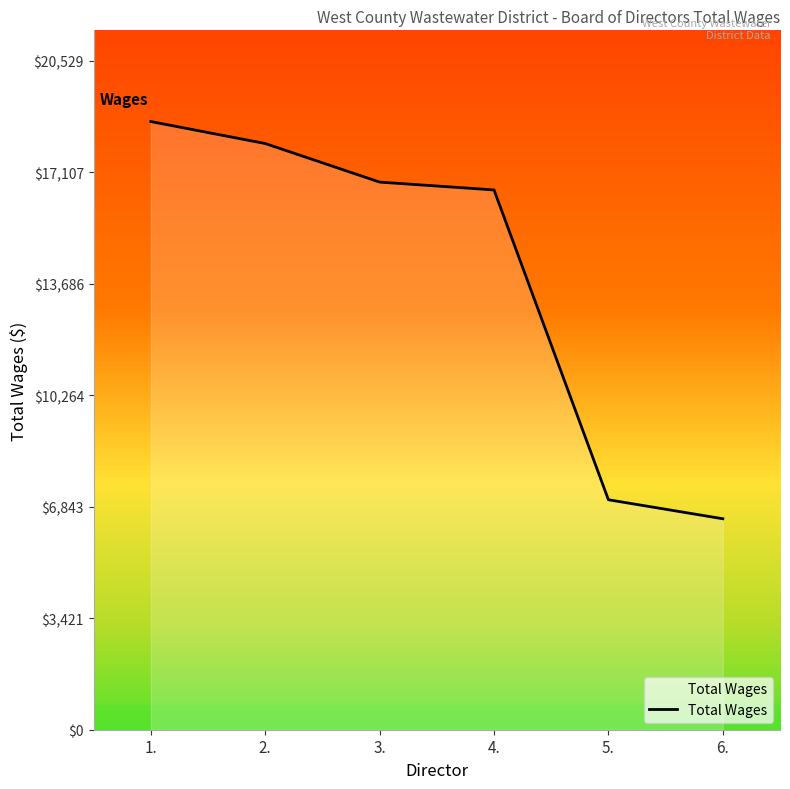

What is the smallest value displayed?

6474